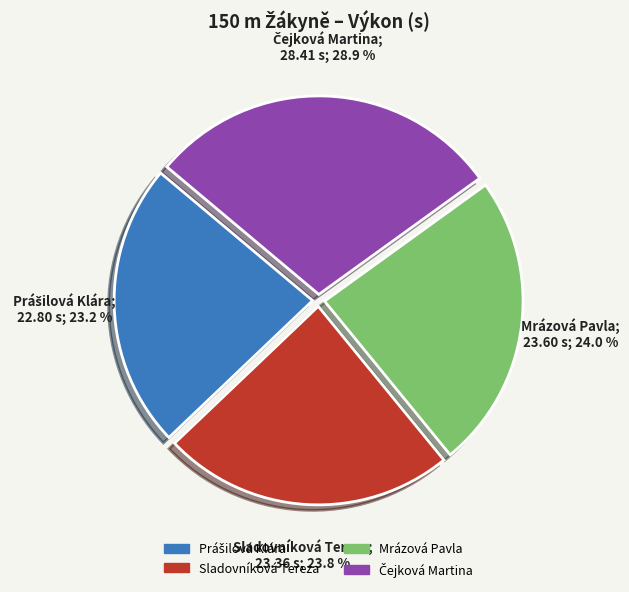

What is the ratio of the value at Mrázová Pavla to the value at Sladovníková Tereza?

1.0